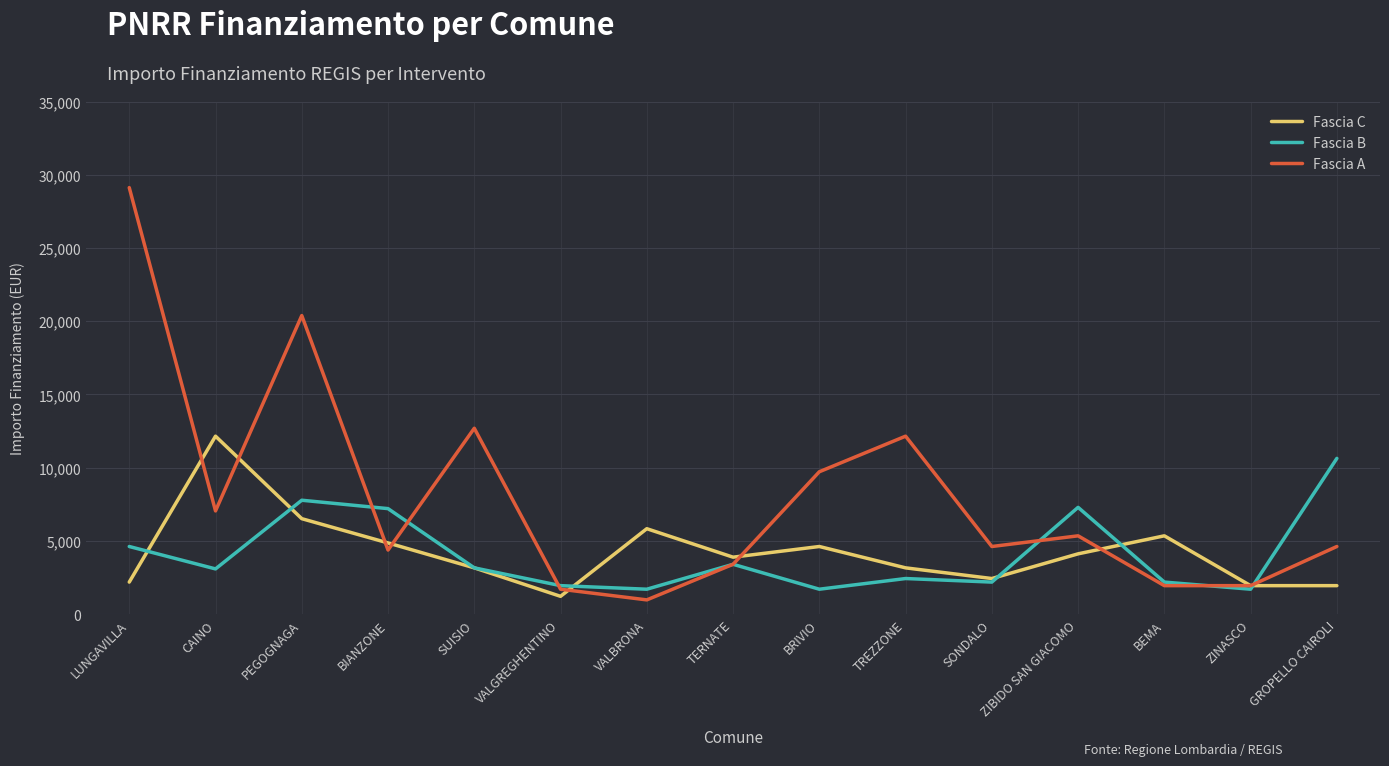

What is the sum of the Fascia B values at VALGREGHENTINO and GROPELLO CAIROLI?

12577